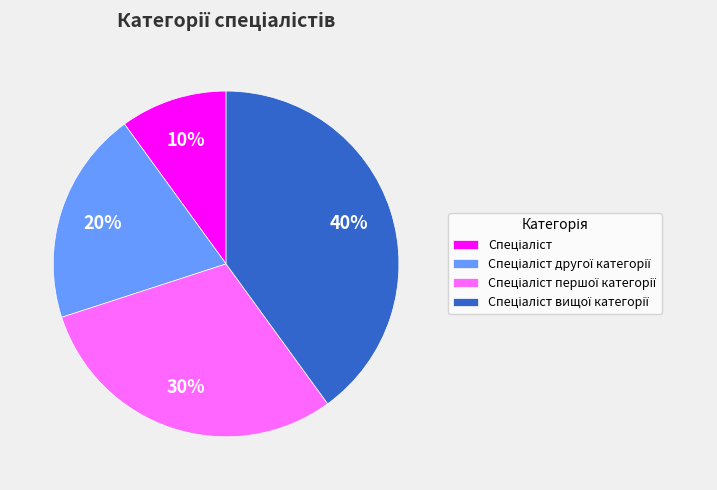

To the nearest percent, what is the difference between the largest and smallest slice percentages?

30%